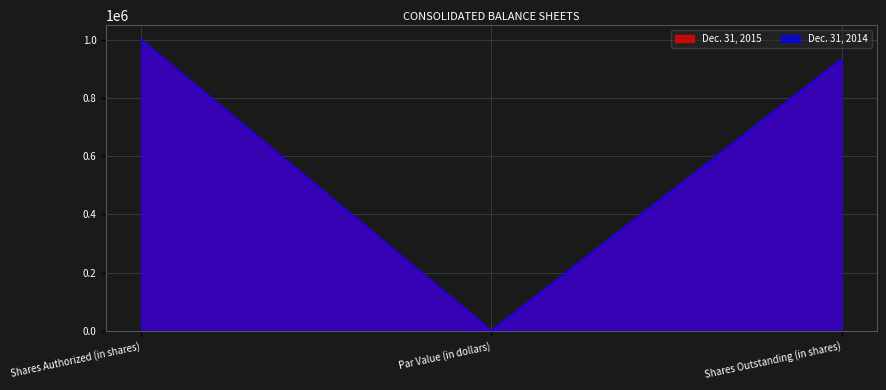

What is the minimum value for Dec. 31, 2014?

100